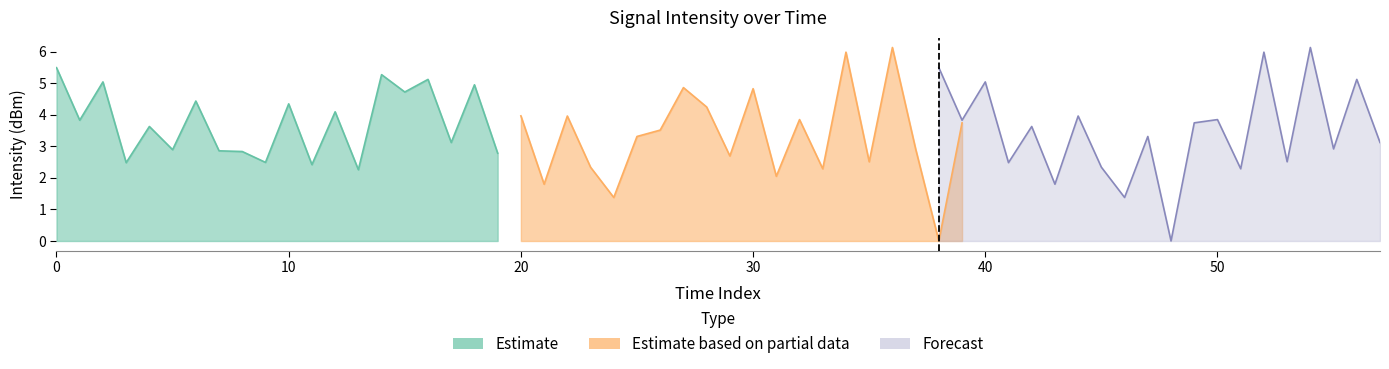

Which series has the largest total across all categories?

Estimate